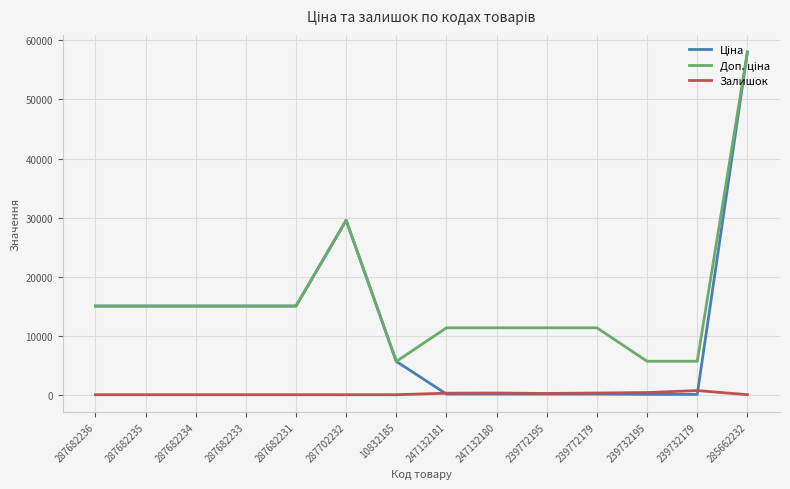

What is the difference between the highest and lowest values at 287682236?

15019.2